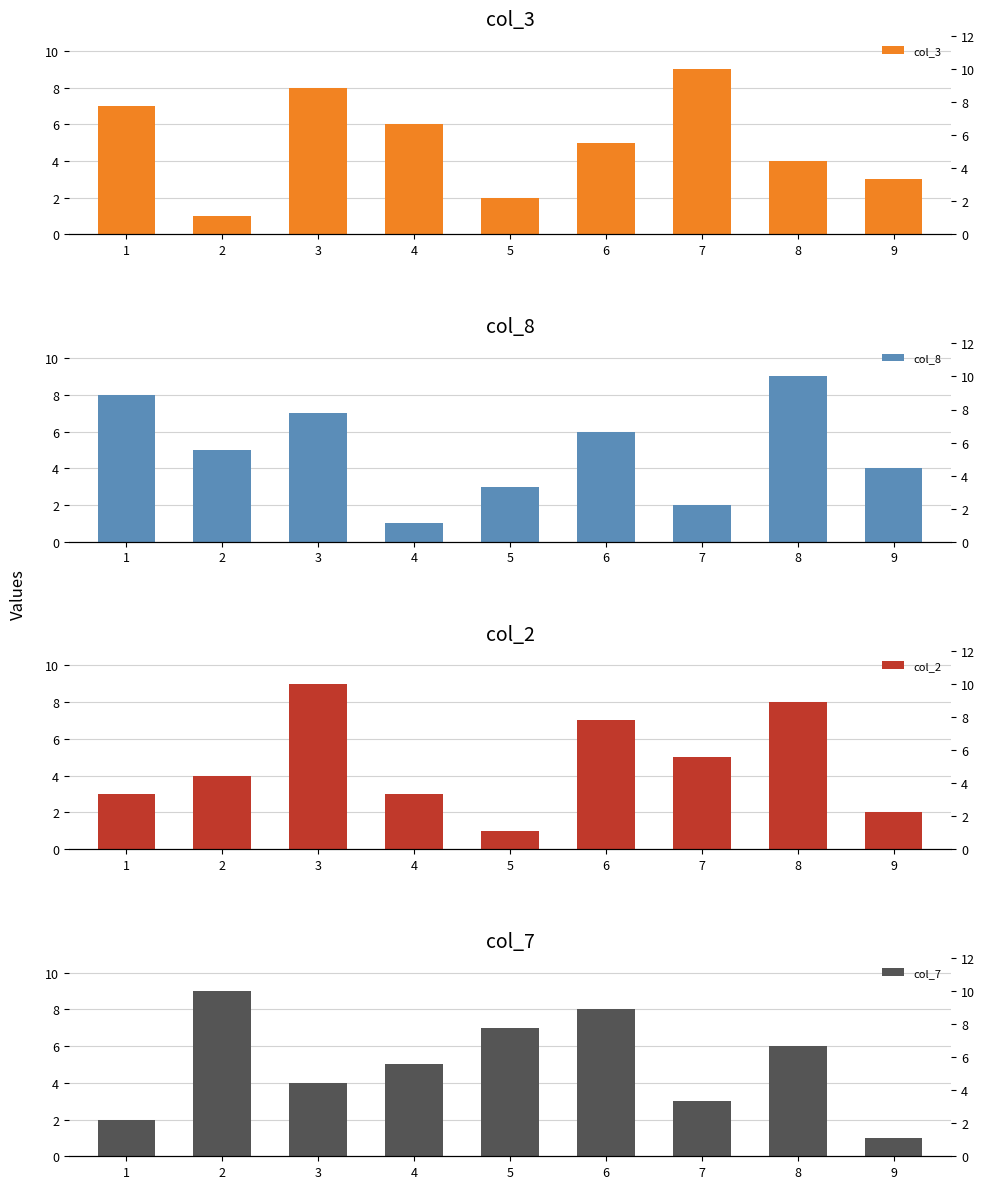

Which series has the largest total across all categories?

col_3